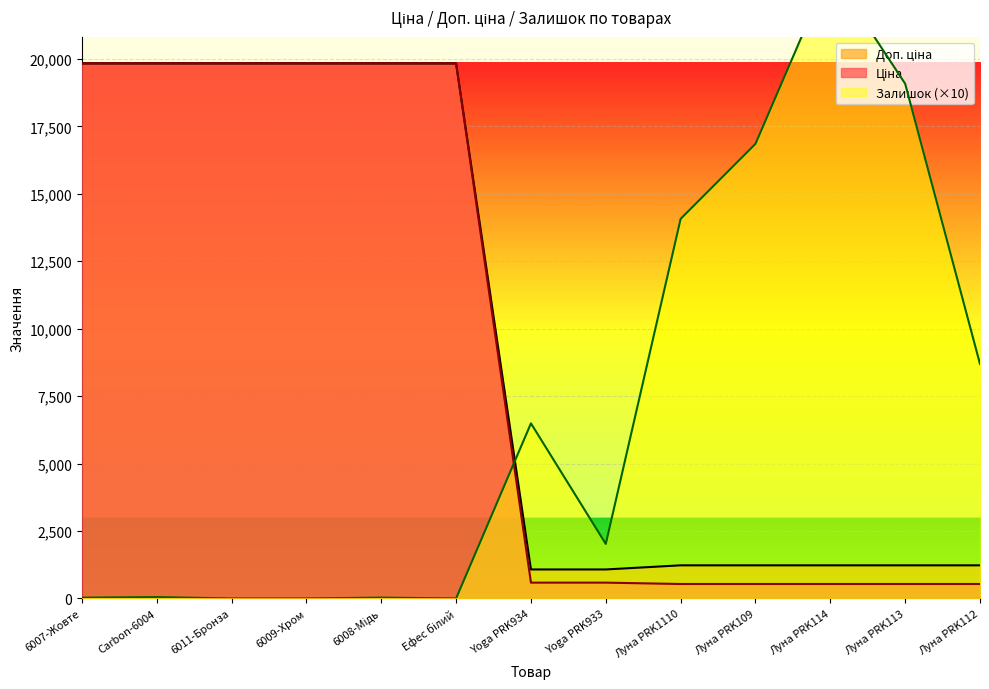

Rank the categories by Ціна value from lowest to highest.

Луна PRK1110, Луна PRK109, Луна PRK114, Луна PRK113, Луна PRK112, Yoga PRK934, Yoga PRK933, 6007-Жовте, Carbon-6004, 6011-Бронза, 6009-Хром, 6008-Мідь, Ефес білий